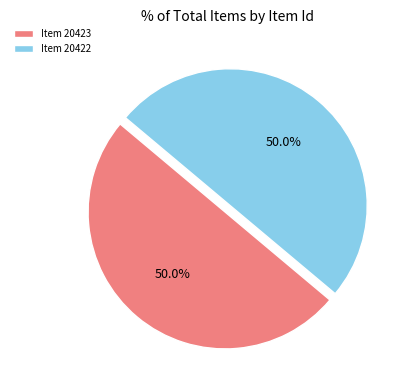

What percentage do Item 20422 and Item 20423 together represent?

100.0%